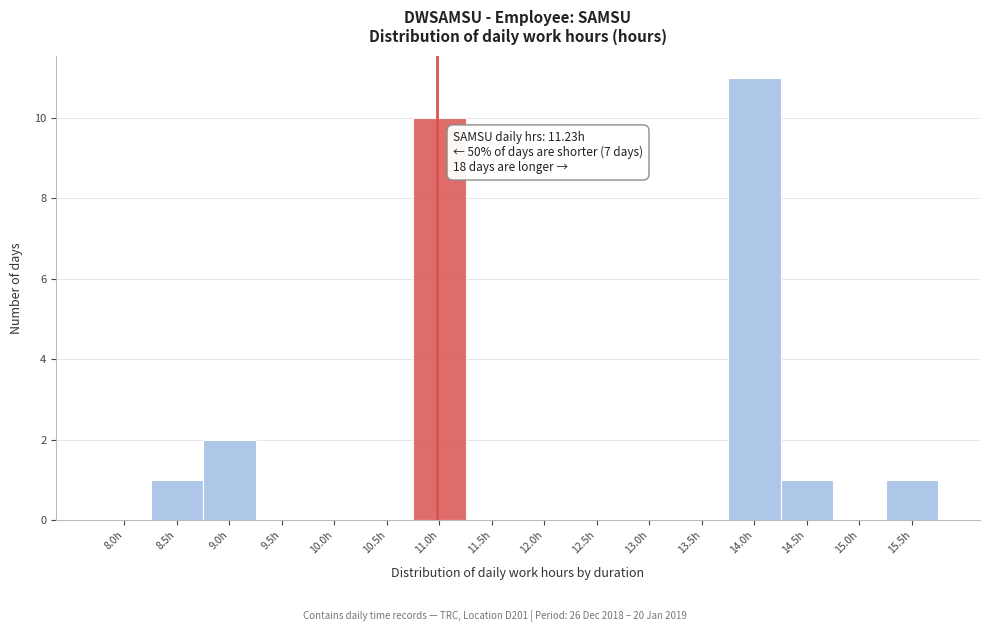

Reading left to right, what are all the values shown in this chart?

8.0h=0	8.5h=1	9.0h=2	9.5h=0	10.0h=0	10.5h=0	11.0h=10	11.5h=0	12.0h=0	12.5h=0	13.0h=0	13.5h=0	14.0h=11	14.5h=1	15.0h=0	15.5h=1